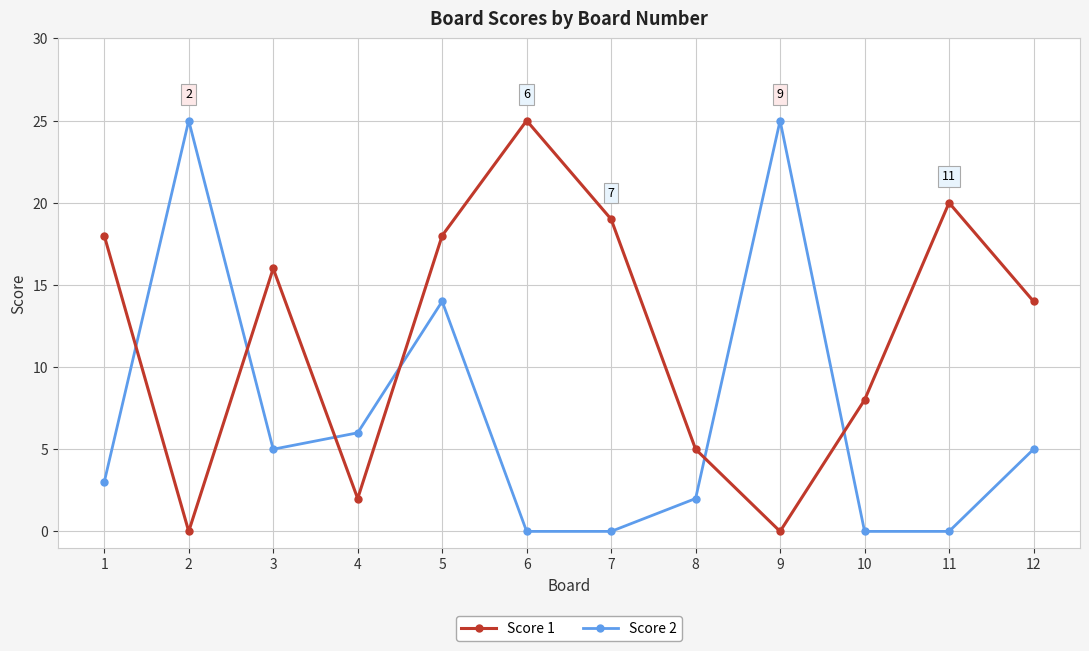

Is this an area chart (filled region under the line)?

No